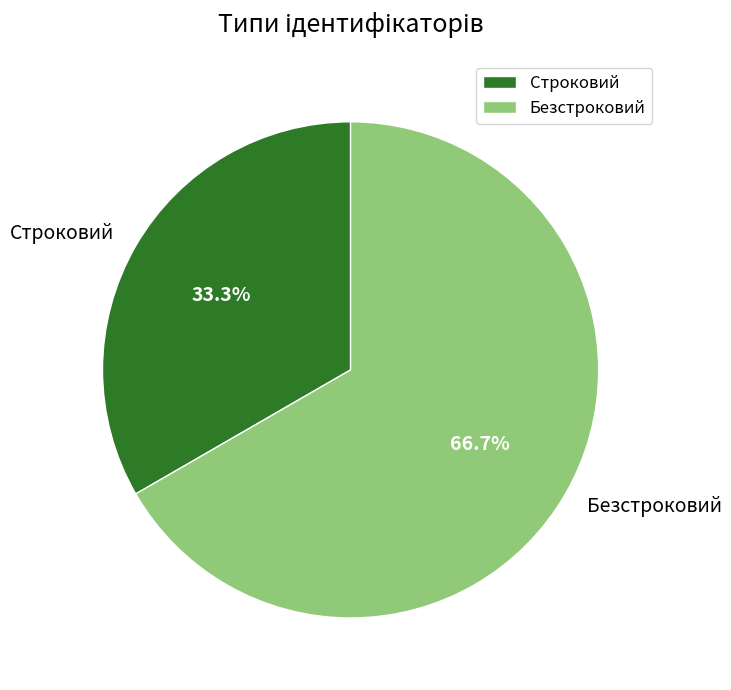

True or false: Безстроковий accounts for 75% of the total.

False